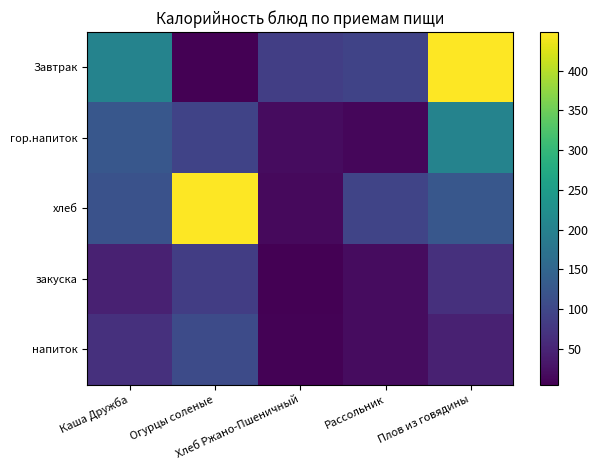

What is the difference between the highest and lowest values at Каша Дружба?

157.6